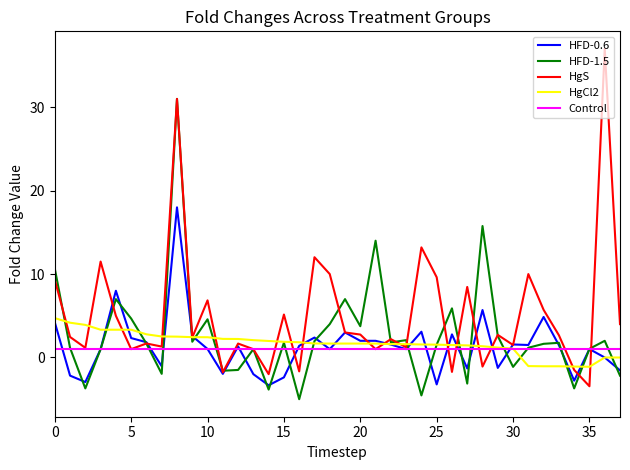

Which series has the largest total across all categories?

HgS